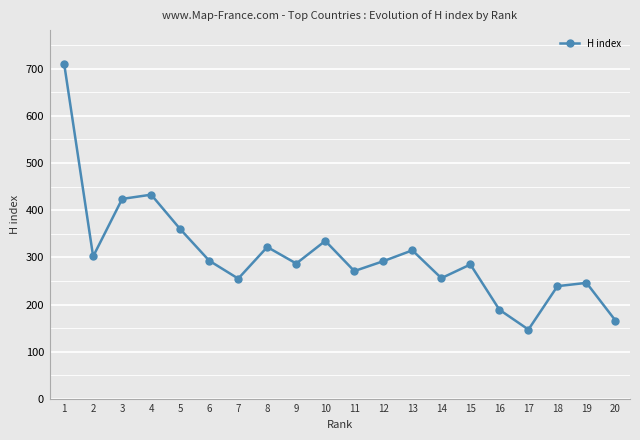

Read the value at 2, to the nearest 100.

300